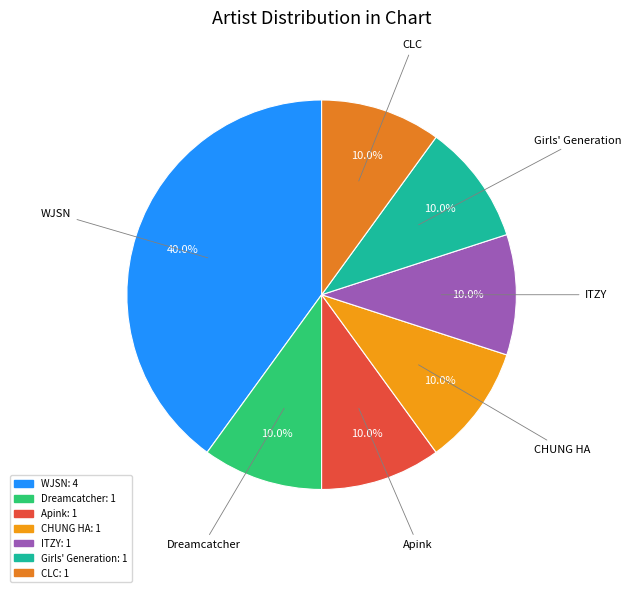

To the nearest percent, what portion does Apink represent?

10%